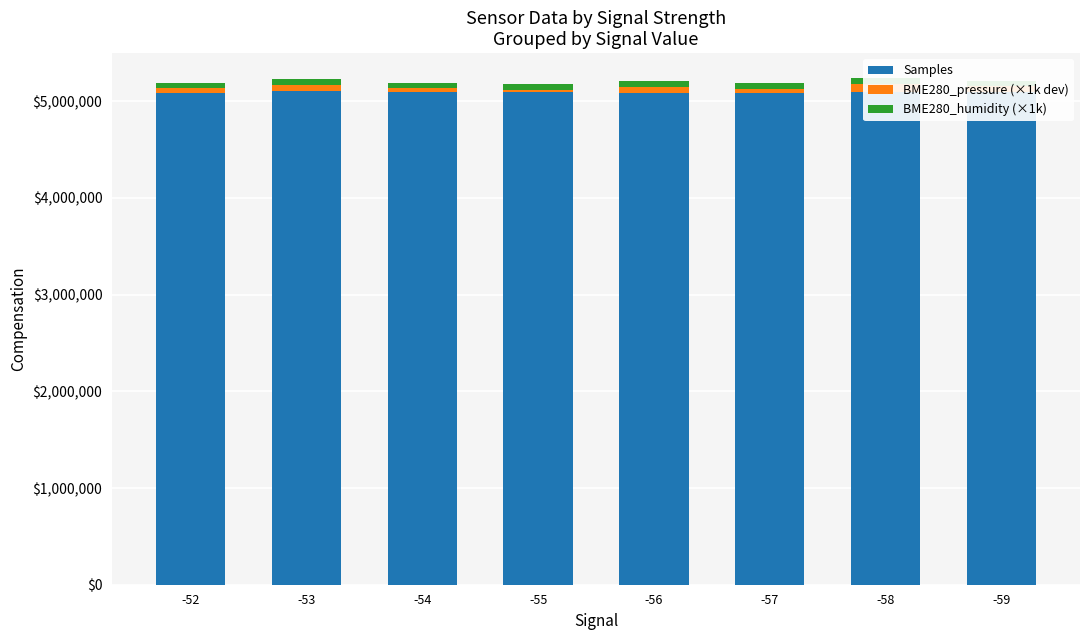

What is the difference between the BME280_pressure (×1k dev) values at -57 and -58?

44880.0